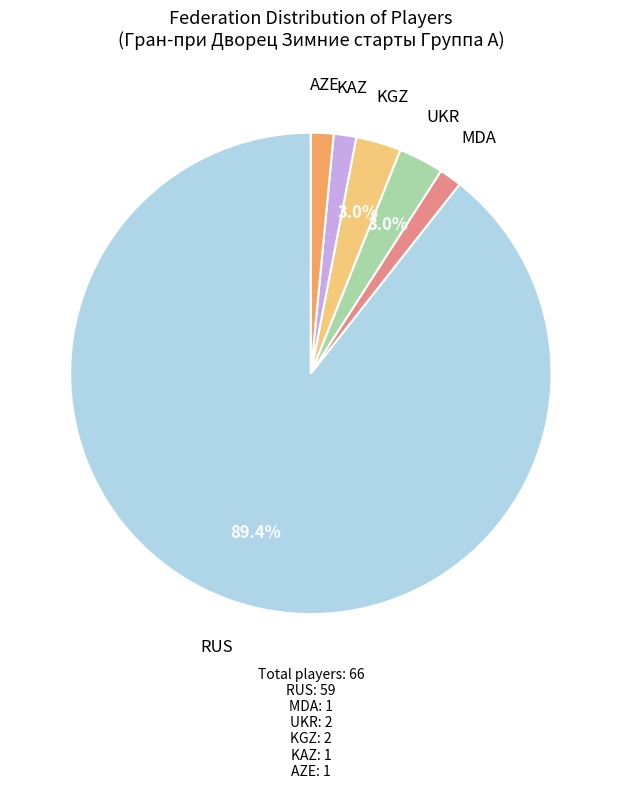

Count the number of slices in the pie.

6